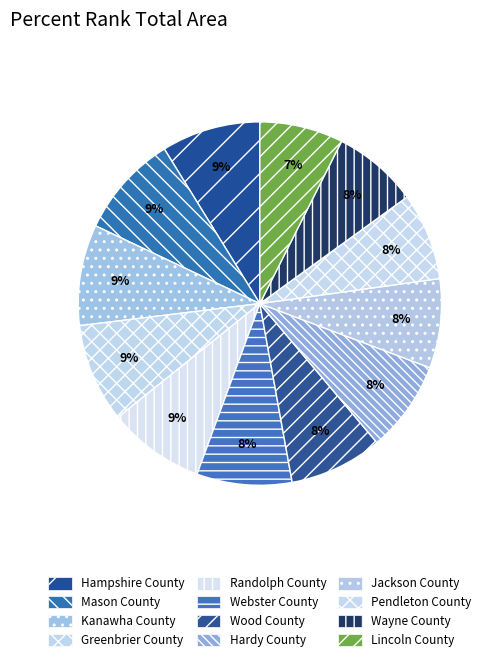

Count the number of slices in the pie.

12